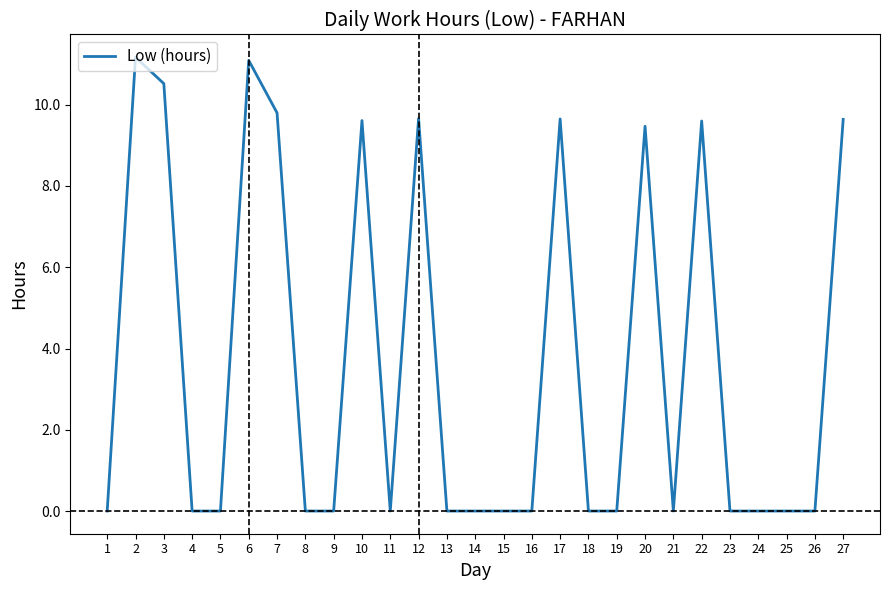

Which has a higher value, 21 or 20?

20